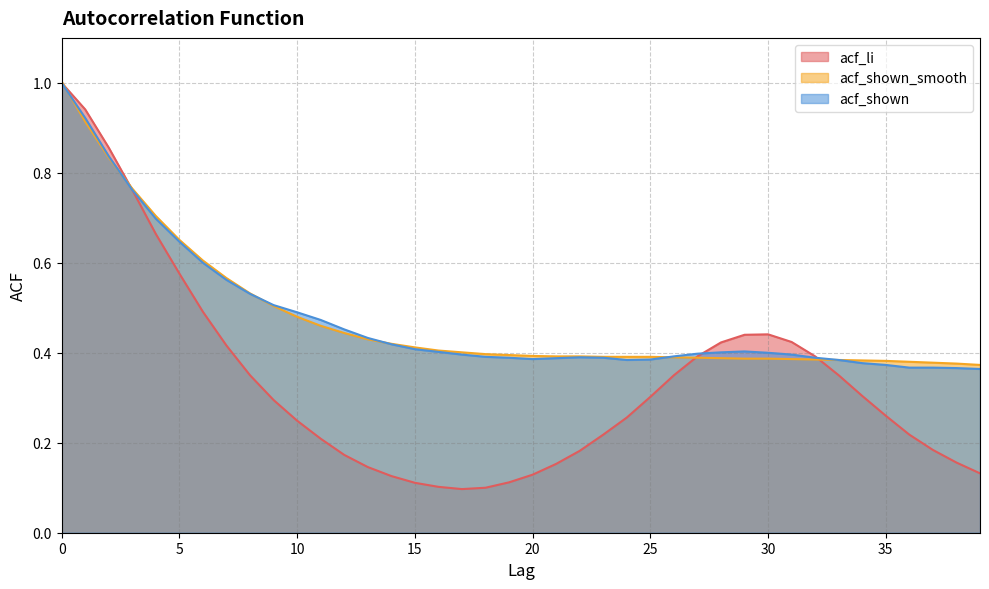

At how many categories does at least one series exceed 0?

40